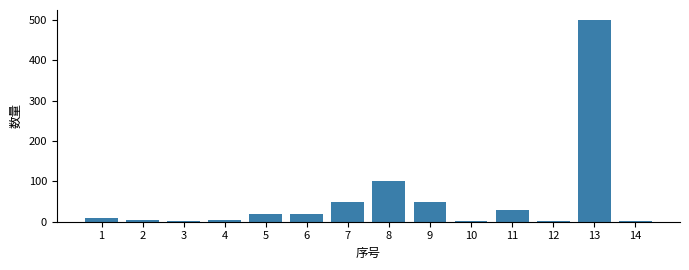

Which category has the highest value across all series?

13